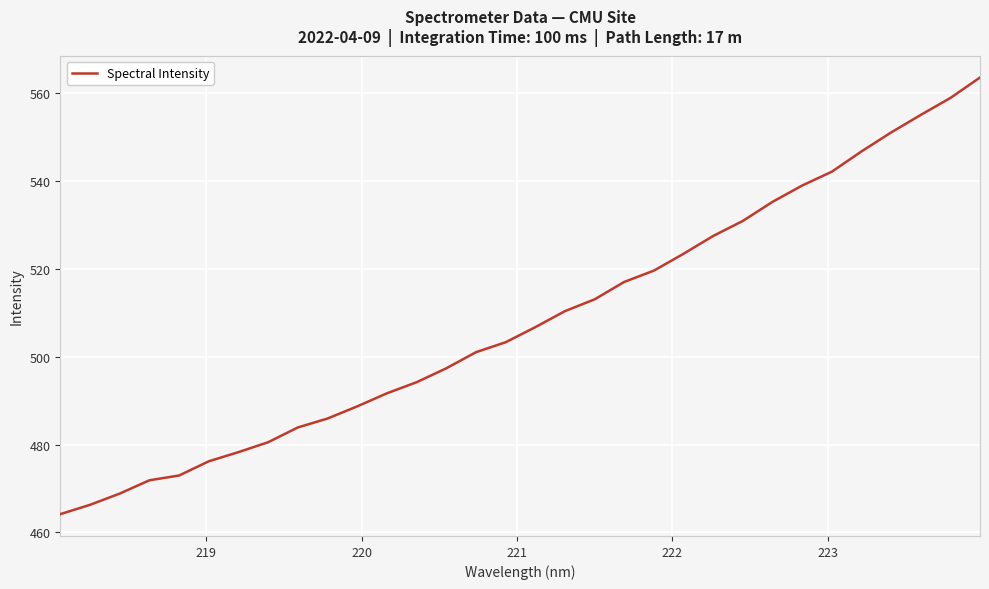

What is the maximum value shown in the chart?

563.6